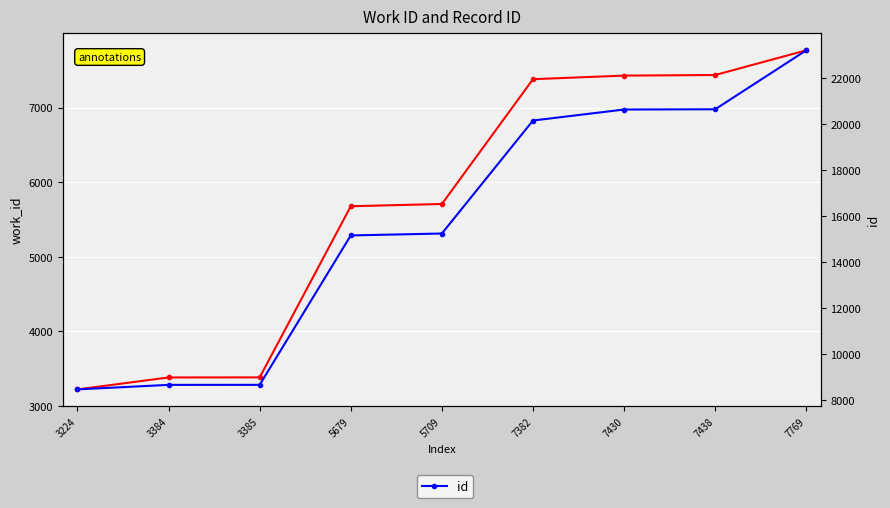

Reading right to left, transcribe all the data shown in this chart.

work_id: 7769	7438	7430	7382	5709	5679	3385	3384	3224
id: 23192	20631	20621	20143	15237	15153	8666	8664	8468